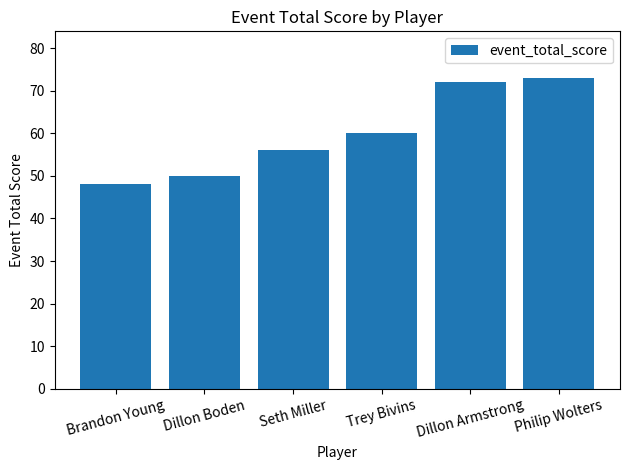

What value does the data have at Philip Wolters, to the nearest 5?

75